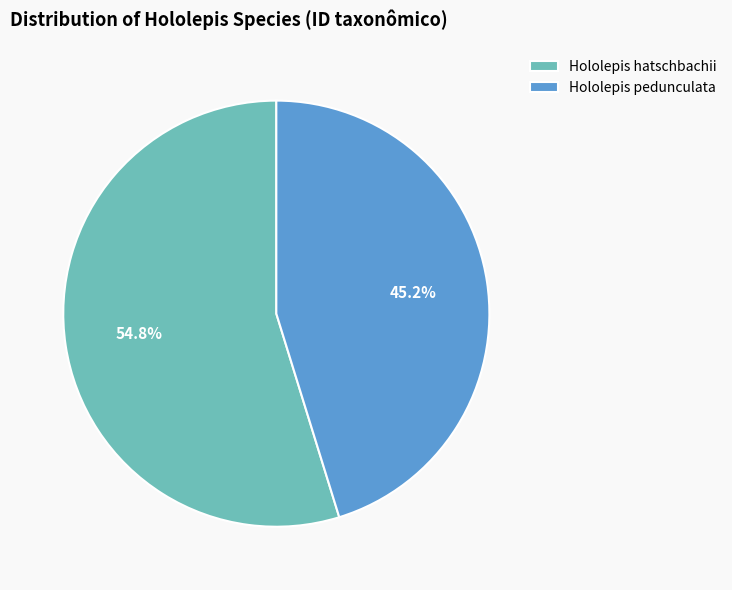

To the nearest percent, what is the average slice percentage?

50%